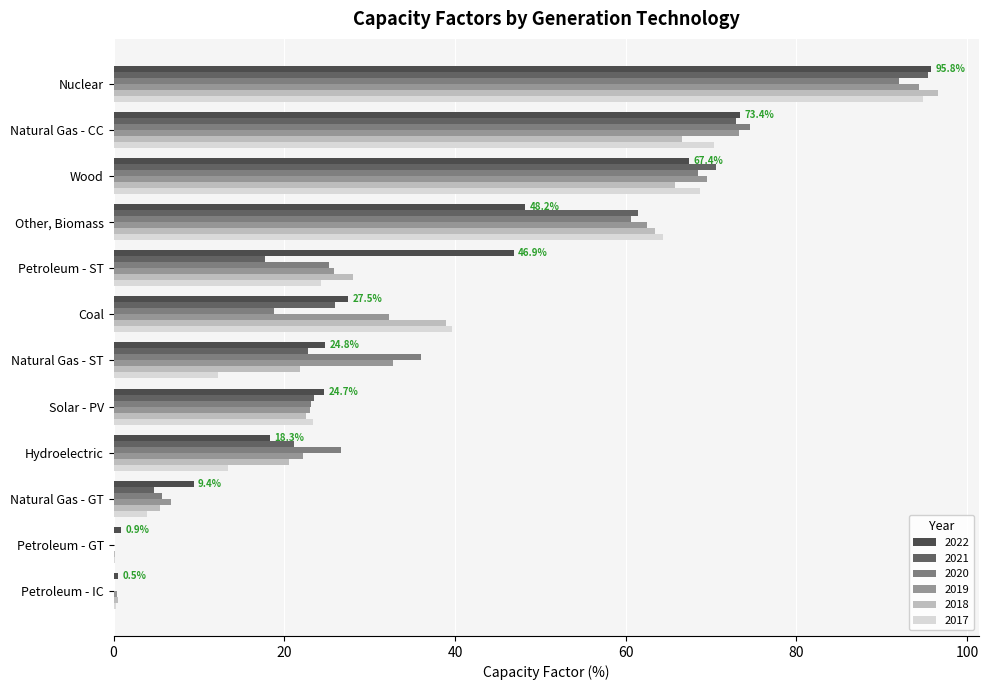

How many distinct data groups are displayed?

6